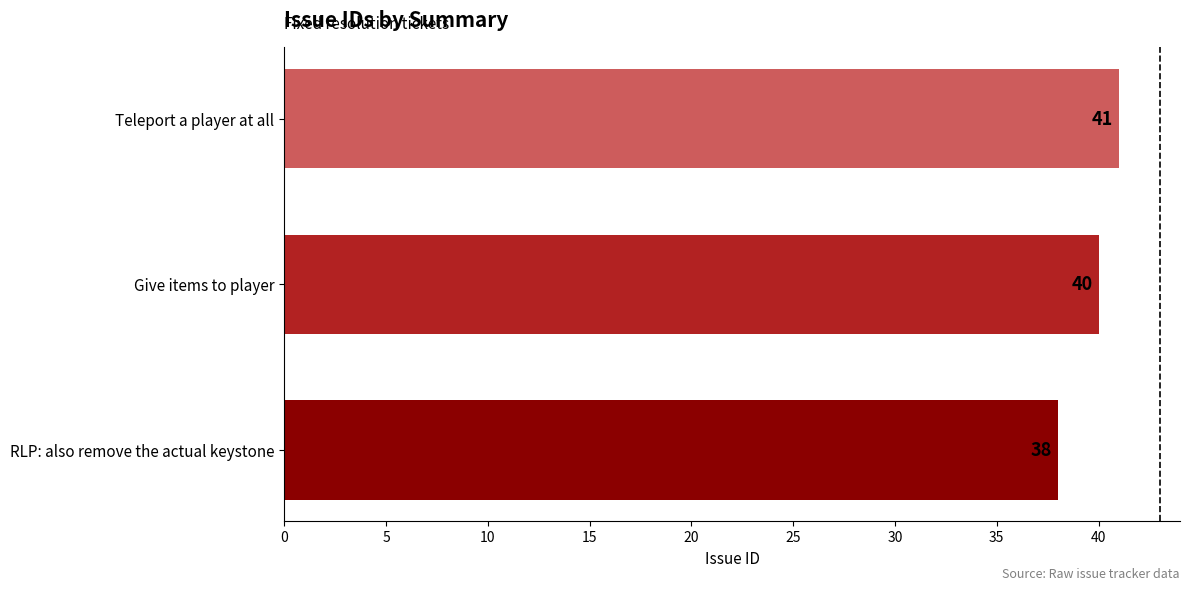

List the labels in order of value, smallest first.

RLP: also remove the actual keystone, Give items to player, Teleport a player at all